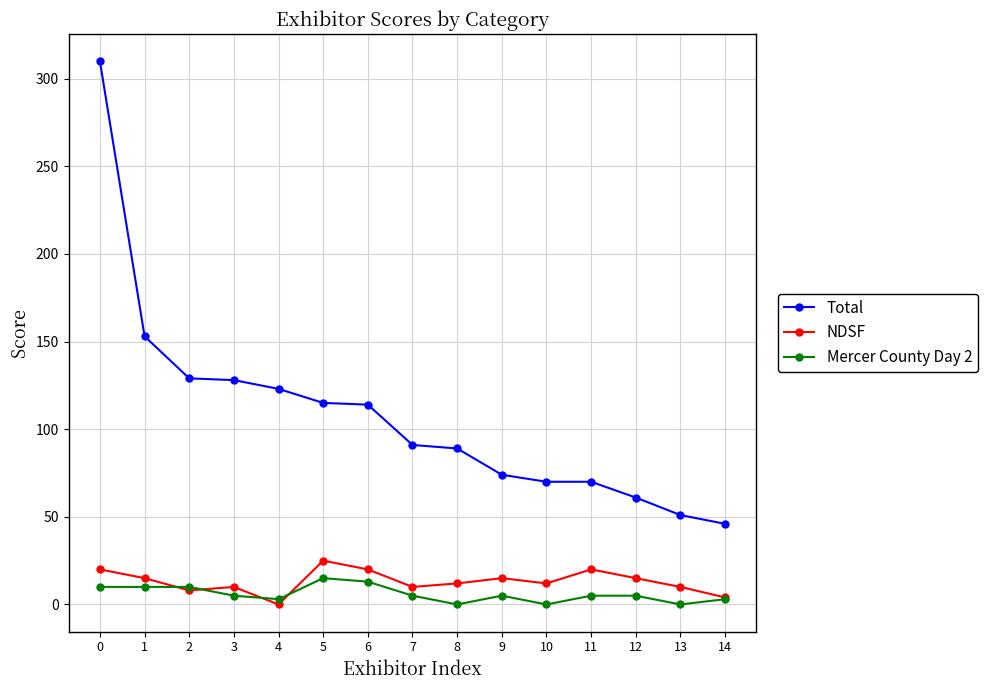

What is the greatest value displayed?

310